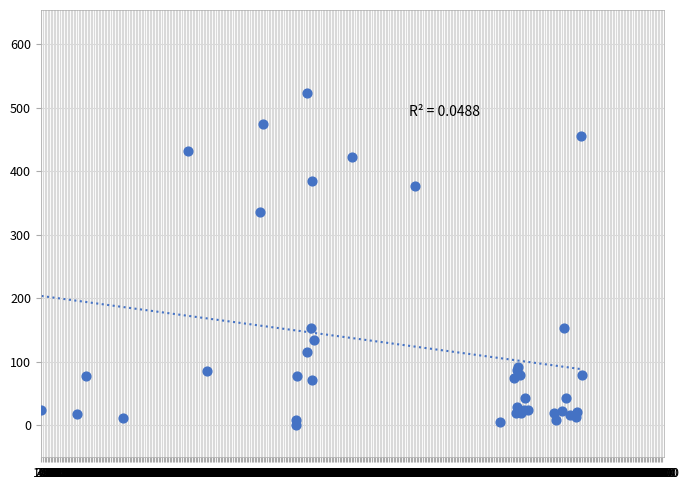

What Y value in the scatter plot is closest to 261?

336